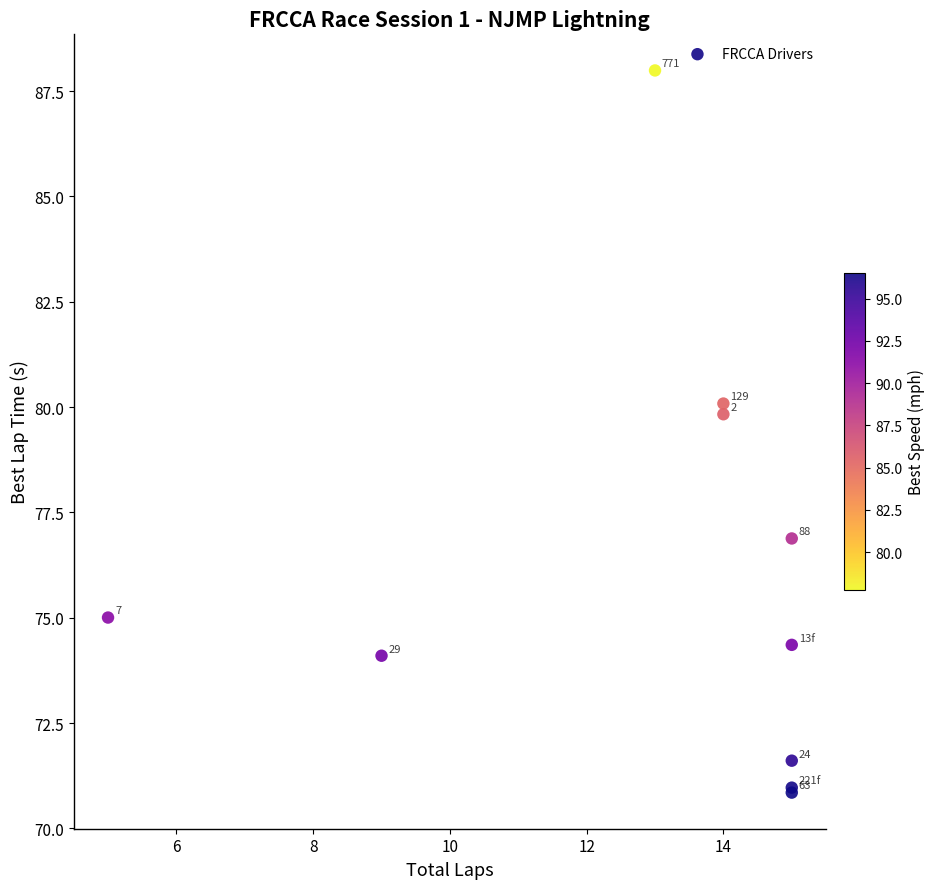

What Y value in the scatter plot is closest to 79?

79.8